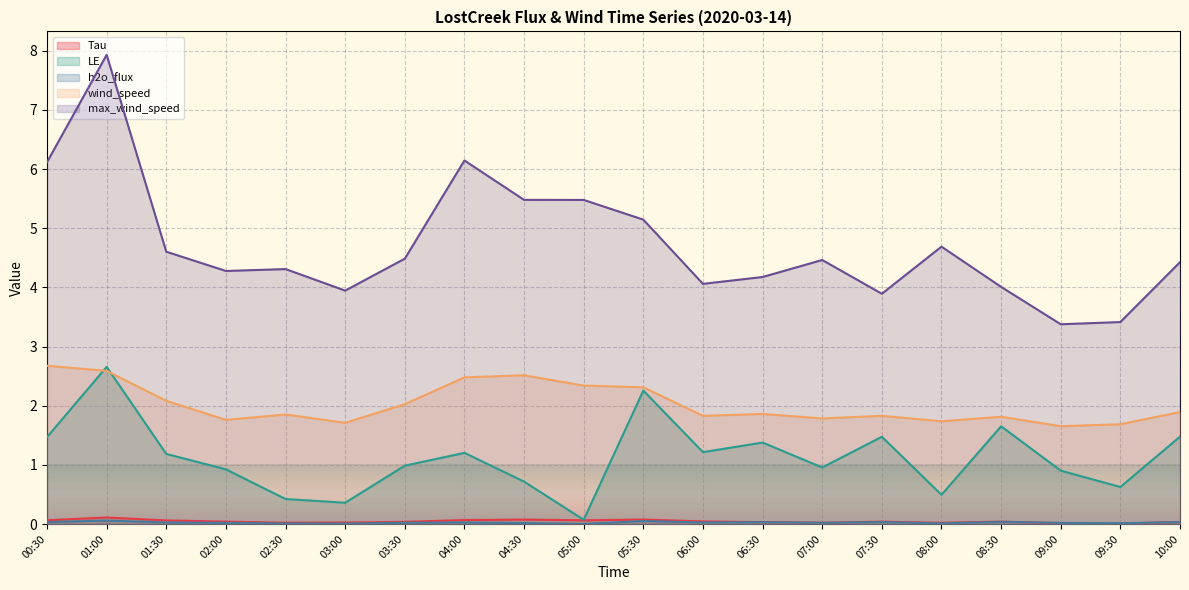

What is the difference between the highest and lowest values at 04:30?

5.5